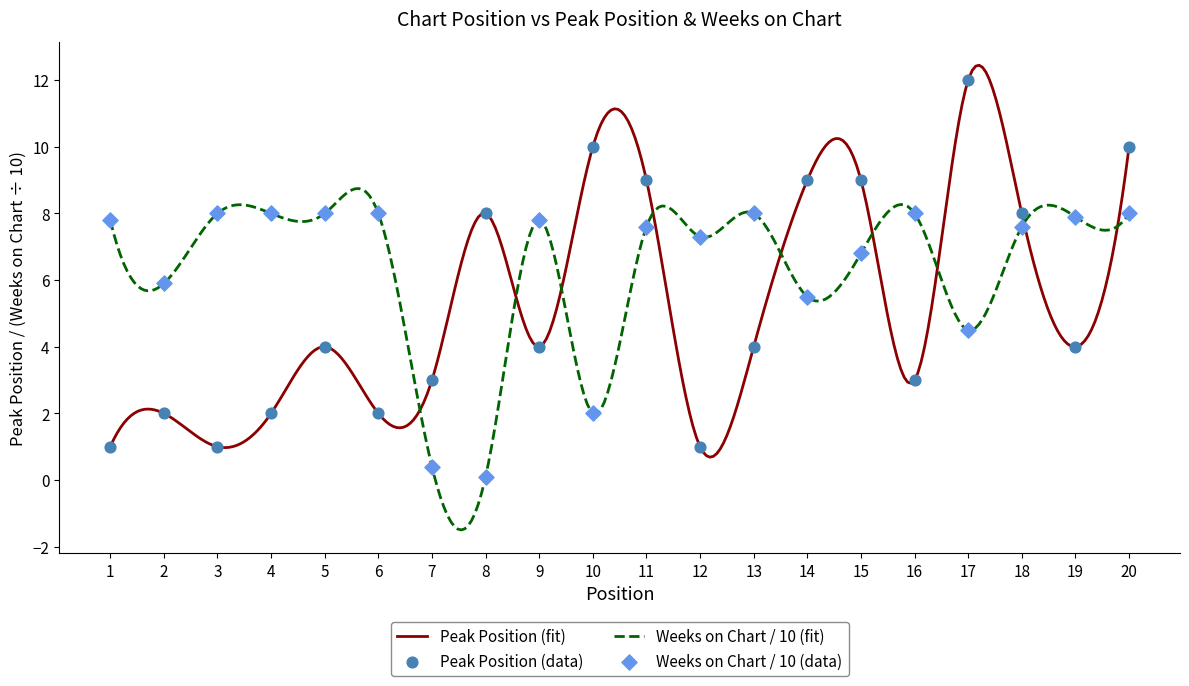

Which series has the largest total across all categories?

Weeks on Chart